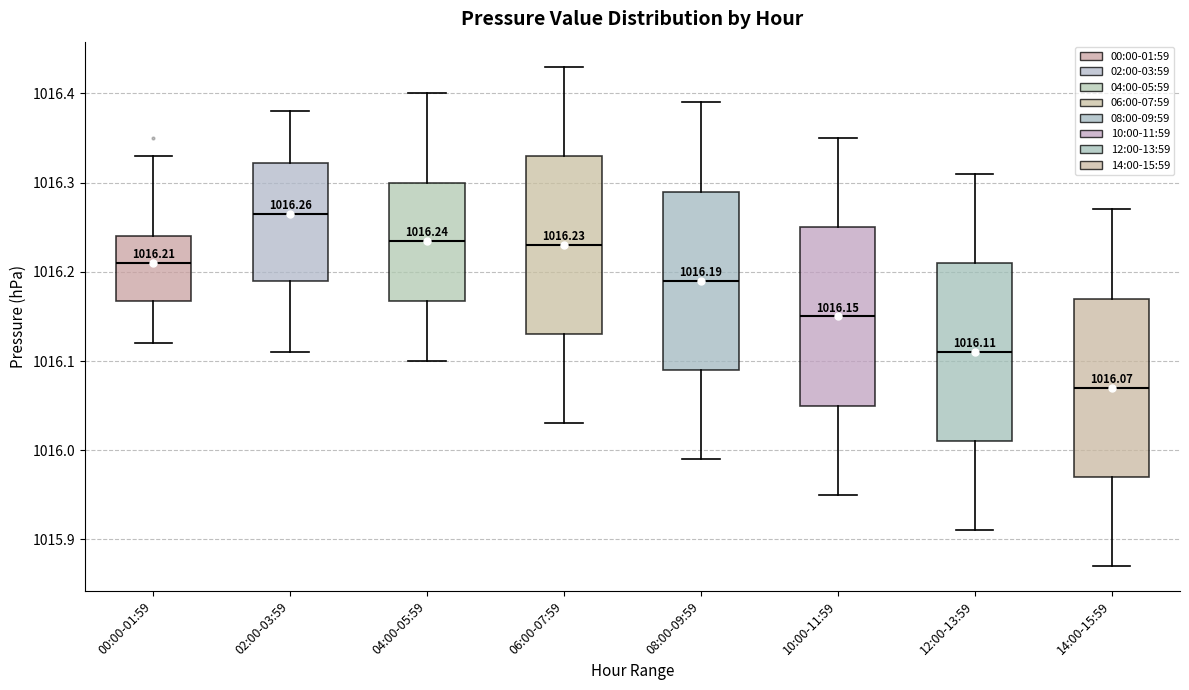

Which box has the lowest median line?

14:00-15:59